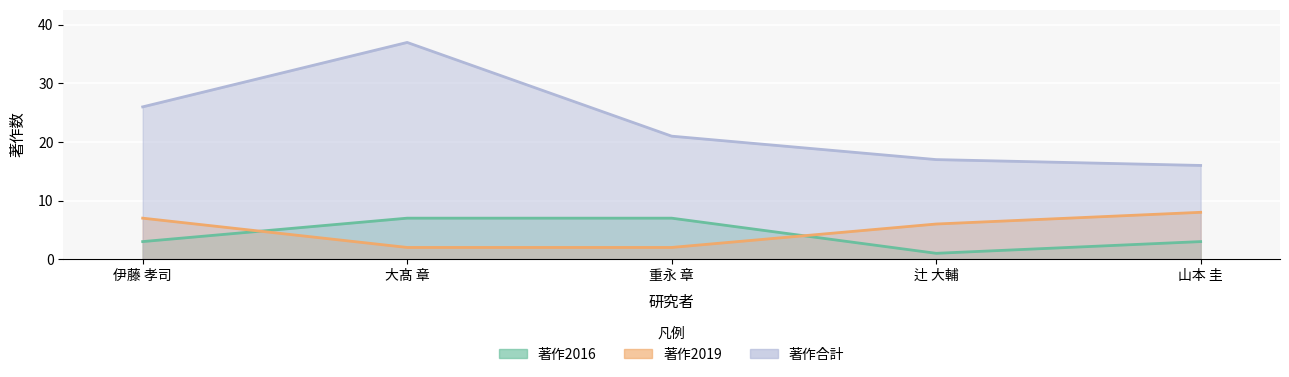

What is the difference between the maximum and minimum values in the 著作2016 series?

6